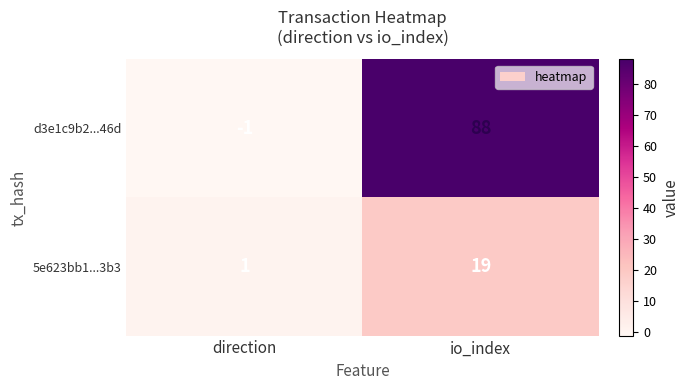

What value does the d3e1c9b2...46d series have at io_index, to the nearest 5?

90